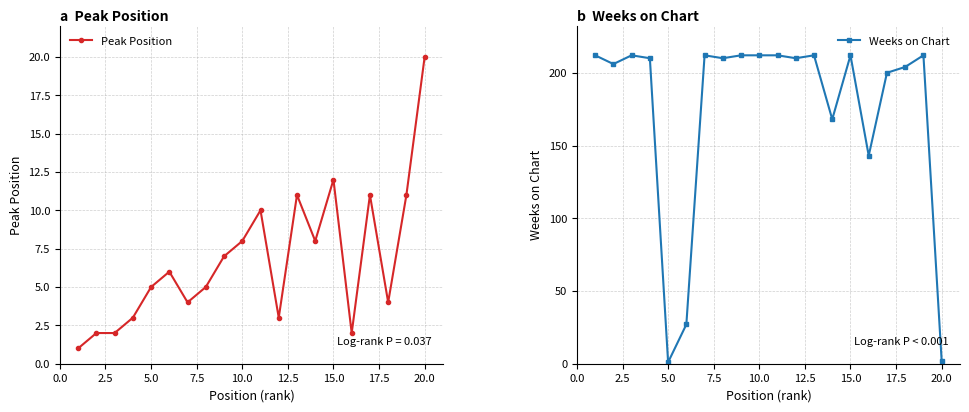

At which label does Peak Position reach its peak?

20.0